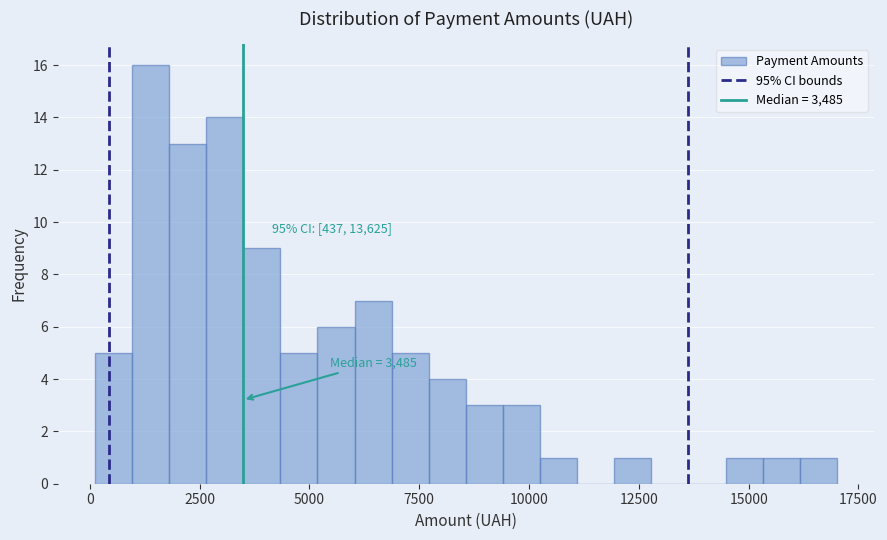

Around what value on the x-axis is the tallest bar? Give the approximate position of its centre, as read against the axis.

1500